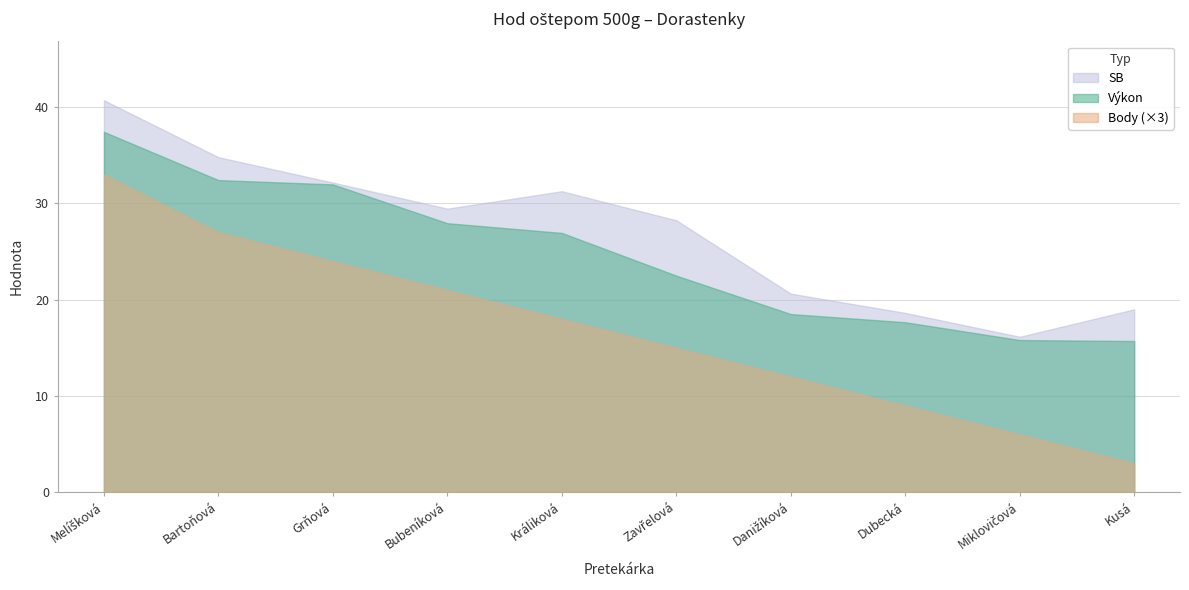

List the labels in order of Výkon value, smallest first.

Kusá Kristýna, Miklovičová Lea, Dubecká Anna Mária, Danižíková Barbora, Zavřelová Ema, Králiková Natália, Bubeníková Katarina, Grňová Klára, Bartoňová Vivien, Melíšková Liana